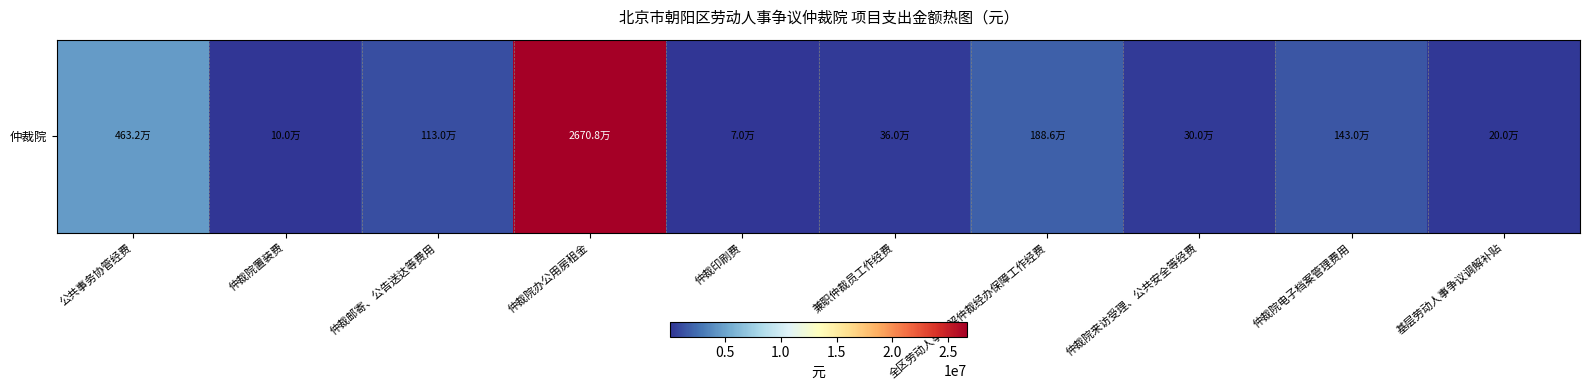

Reading left to right, transcribe all the data shown in this chart.

公共事务协管经费=4631991	仲裁院置装费=100000	仲裁邮寄、公告送达等费用=1130000	仲裁院办公用房租金=26708395	仲裁印刷费=70000	兼职仲裁员工作经费=360000	全区劳动人事调解仲裁经办保障工作经费=1886240	仲裁院来访受理、公共安全等经费=300000	仲裁院电子档案管理费用=1430000	基层劳动人事争议调解补贴=200000